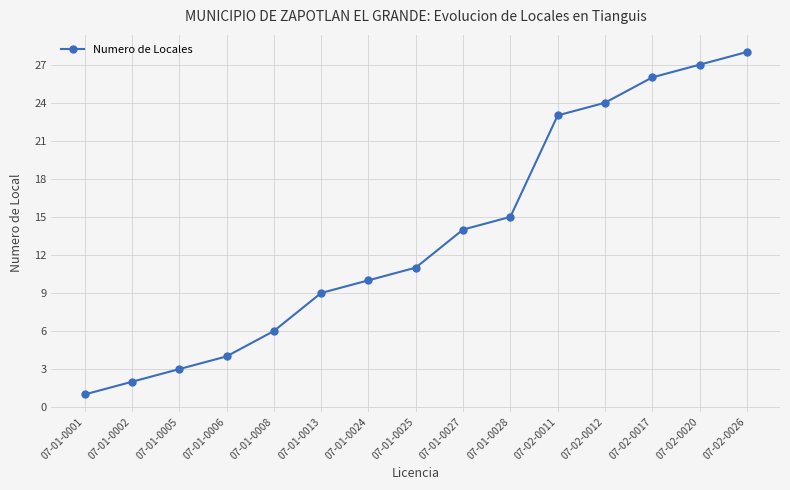

List the labels in order of value, largest first.

07-02-0026, 07-02-0020, 07-02-0017, 07-02-0012, 07-02-0011, 07-01-0028, 07-01-0027, 07-01-0025, 07-01-0024, 07-01-0013, 07-01-0008, 07-01-0006, 07-01-0005, 07-01-0002, 07-01-0001